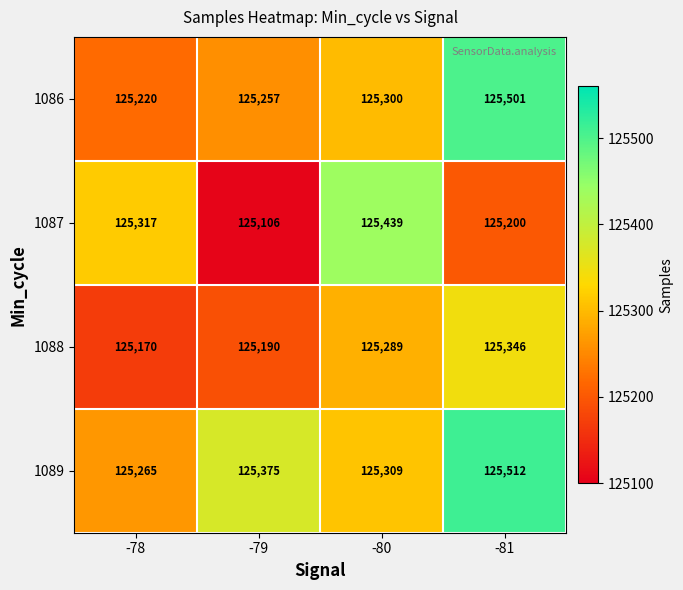

What is the difference between the 1088 values at -78 and -79?

20